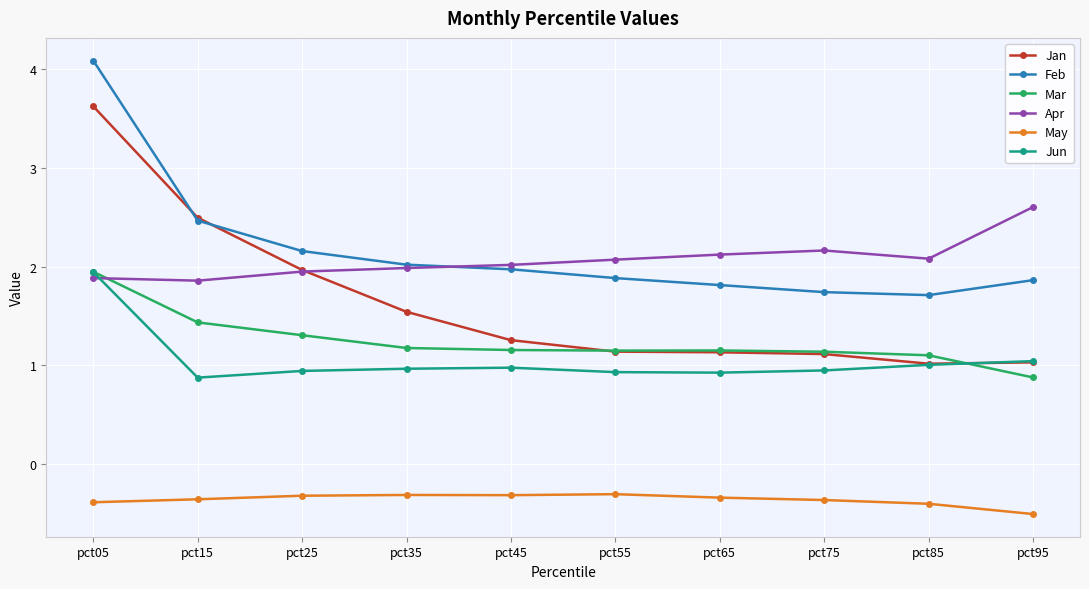

At how many categories does at least one series exceed 0?

10